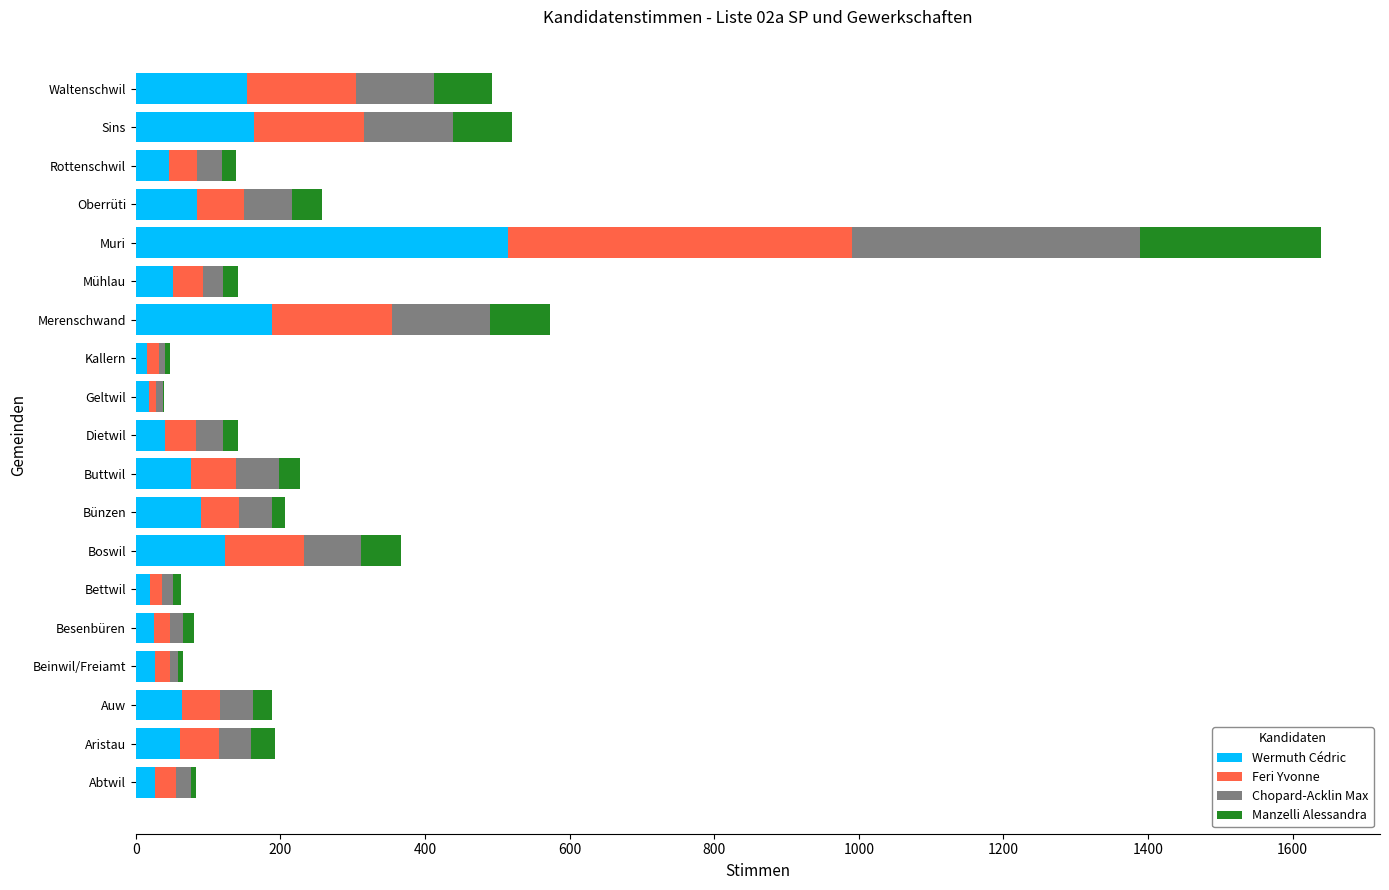

At which category is the sum across all series the highest?

Muri